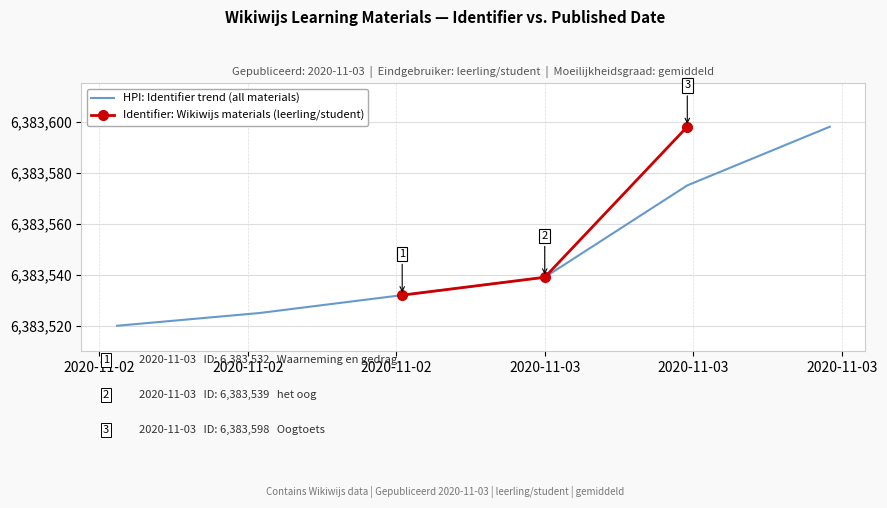

Where does the data first go above 6383539?

2020-11-03 11:29:07